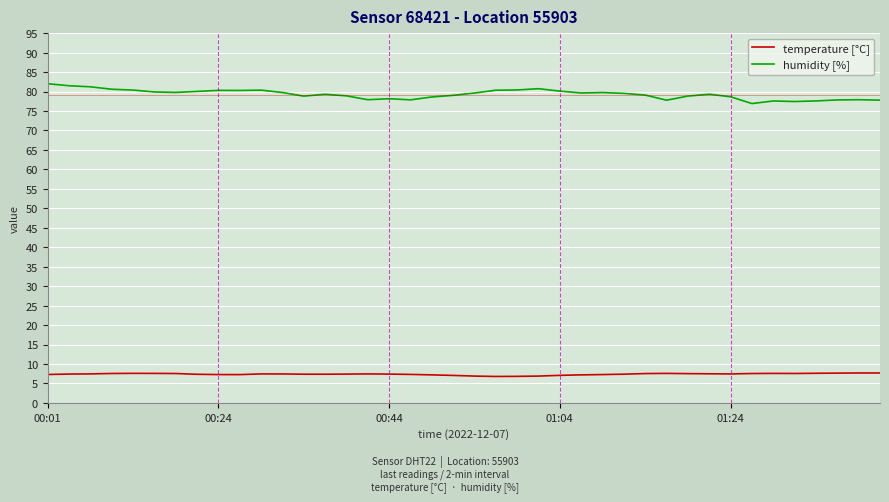

Which series has the largest total across all categories?

humidity [%]